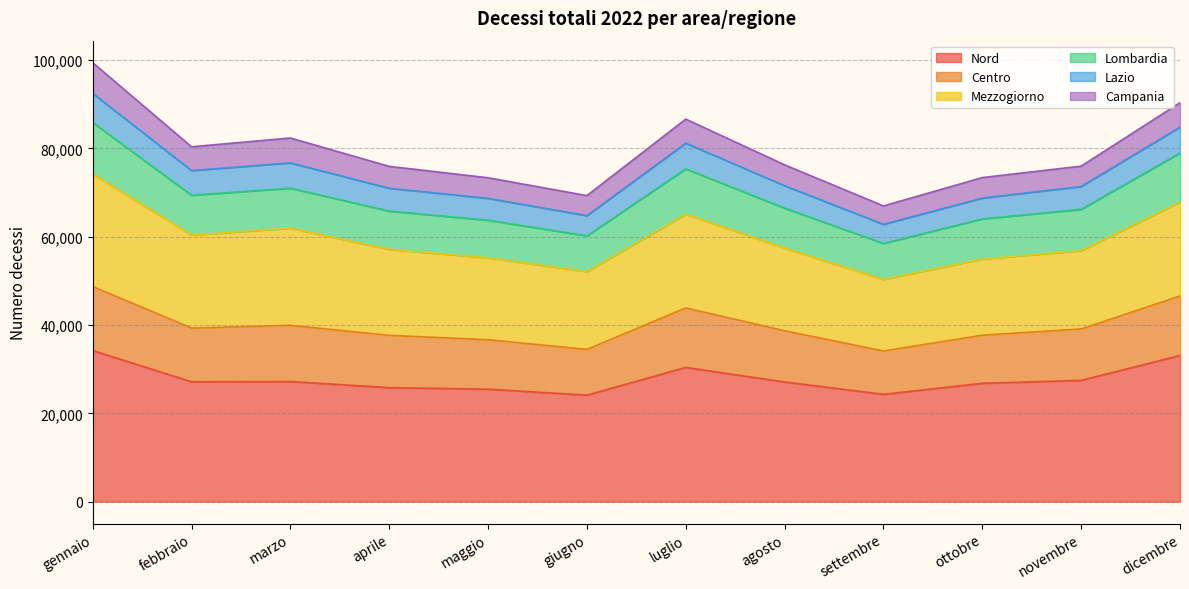

What is the total value across all series at dicembre?

90357